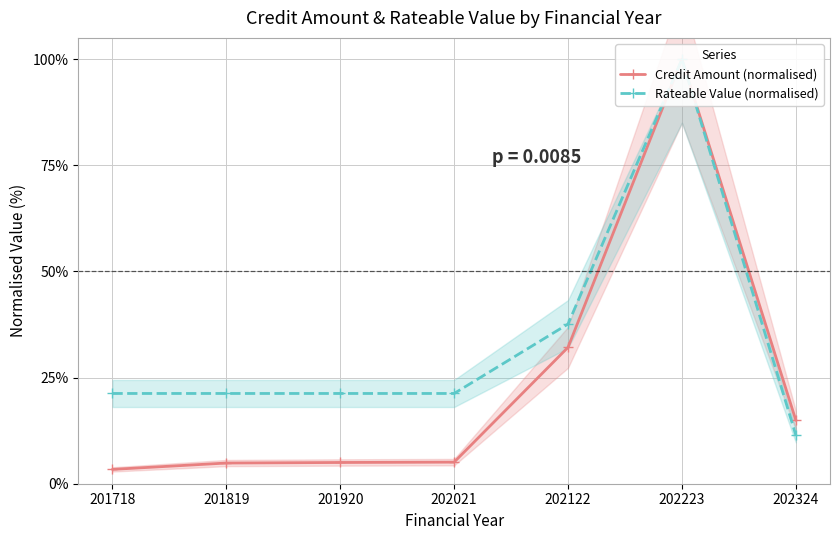

Reading right to left, list all the values displayed in this chart.

Credit Amount (normalised): 202324=14.9	202223=100.0	202122=32.1	202021=5.1	201920=5.0	201819=4.9	201718=3.4
Rateable Value (normalised): 202324=11.4	202223=100.0	202122=37.6	202021=21.3	201920=21.3	201819=21.3	201718=21.3